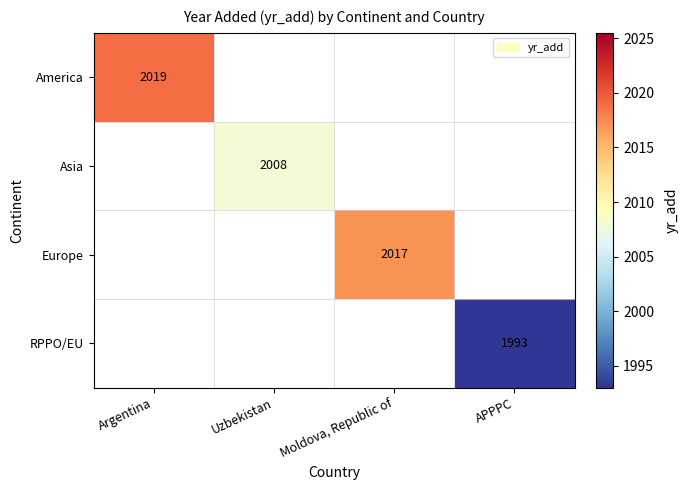

How many series are shown in this chart?

4